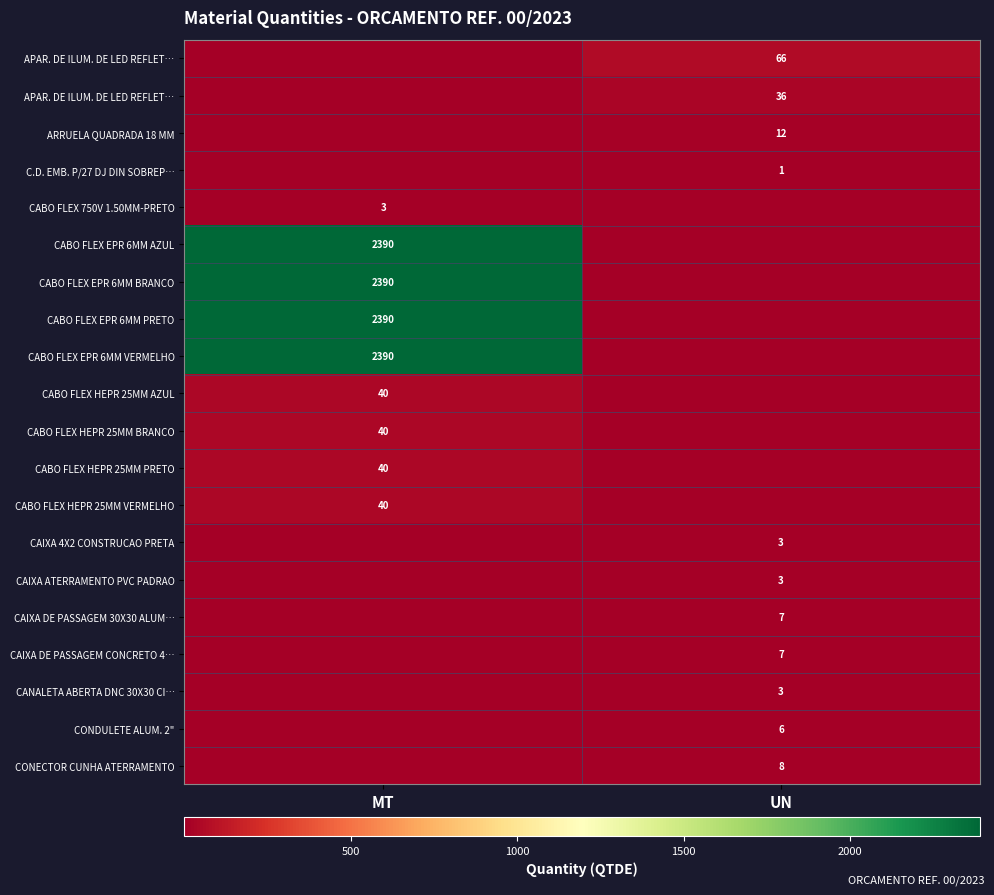

What is the total value across all series at MT?

9723